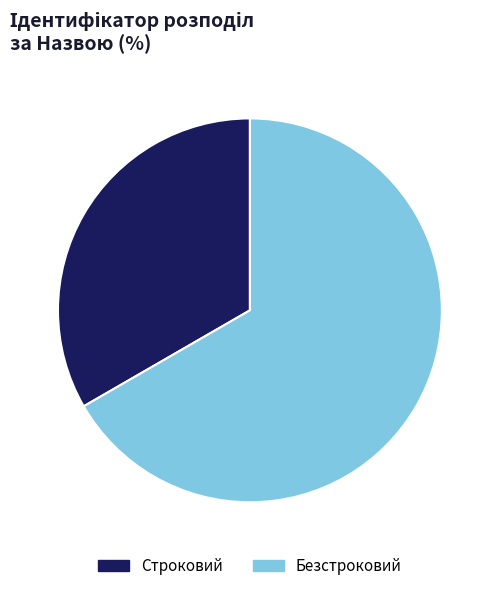

How many segments does this pie chart have?

2